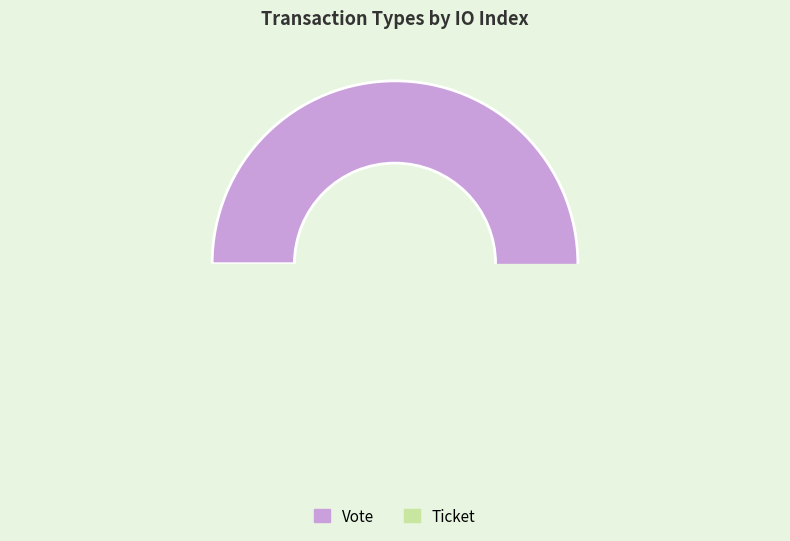

What is the majority slice?

Vote